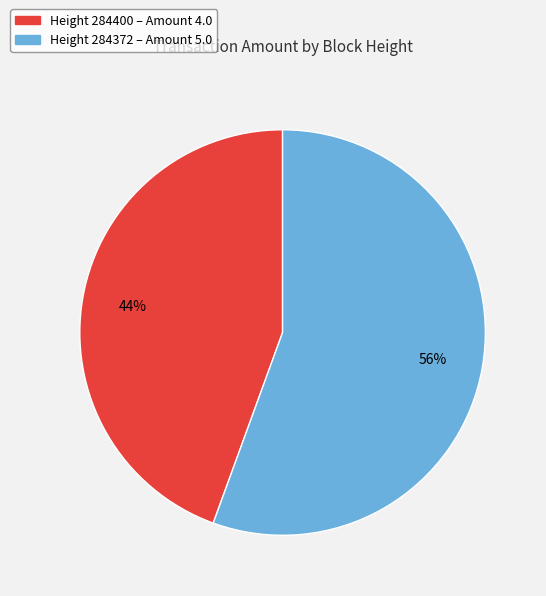

To the nearest percent, what is the average slice percentage?

50%